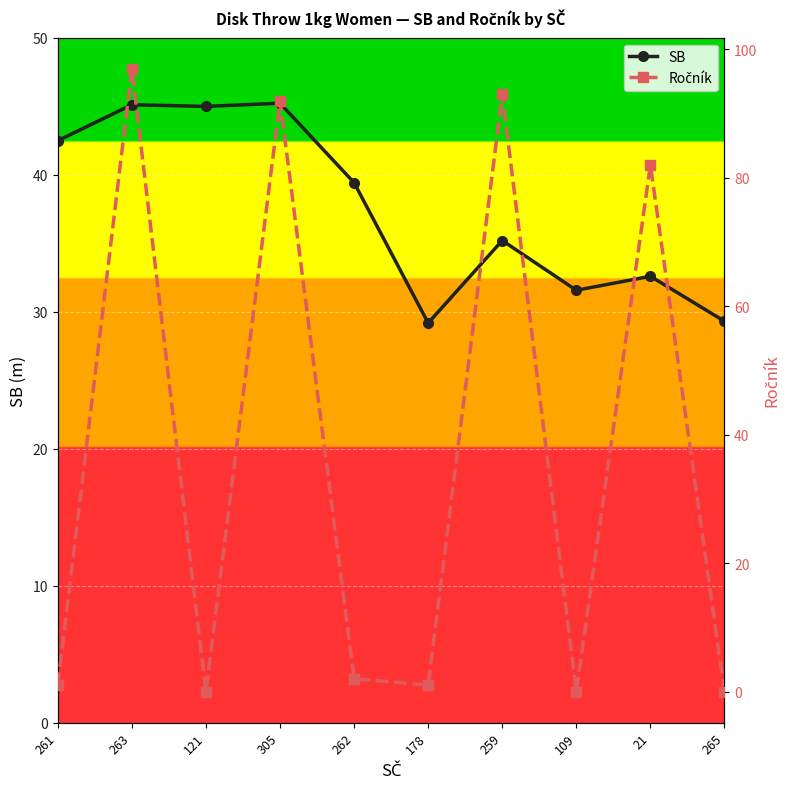

Is it true that Ročník equals 3.6 at 262?

False